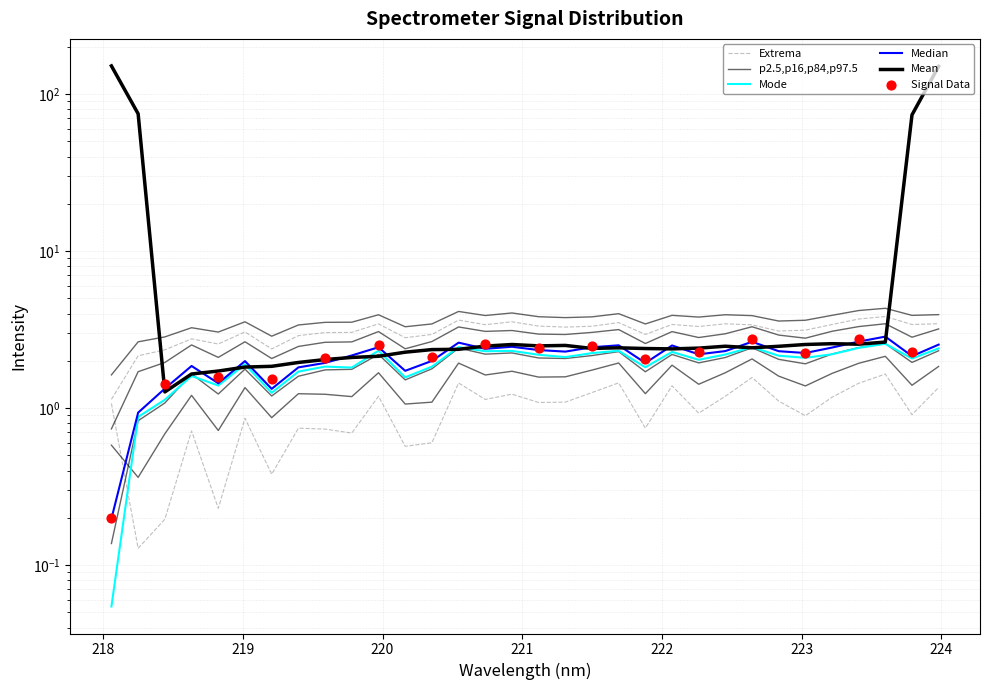

What is the ratio of the value at 219.0156 to the value at 222.0721?

0.9